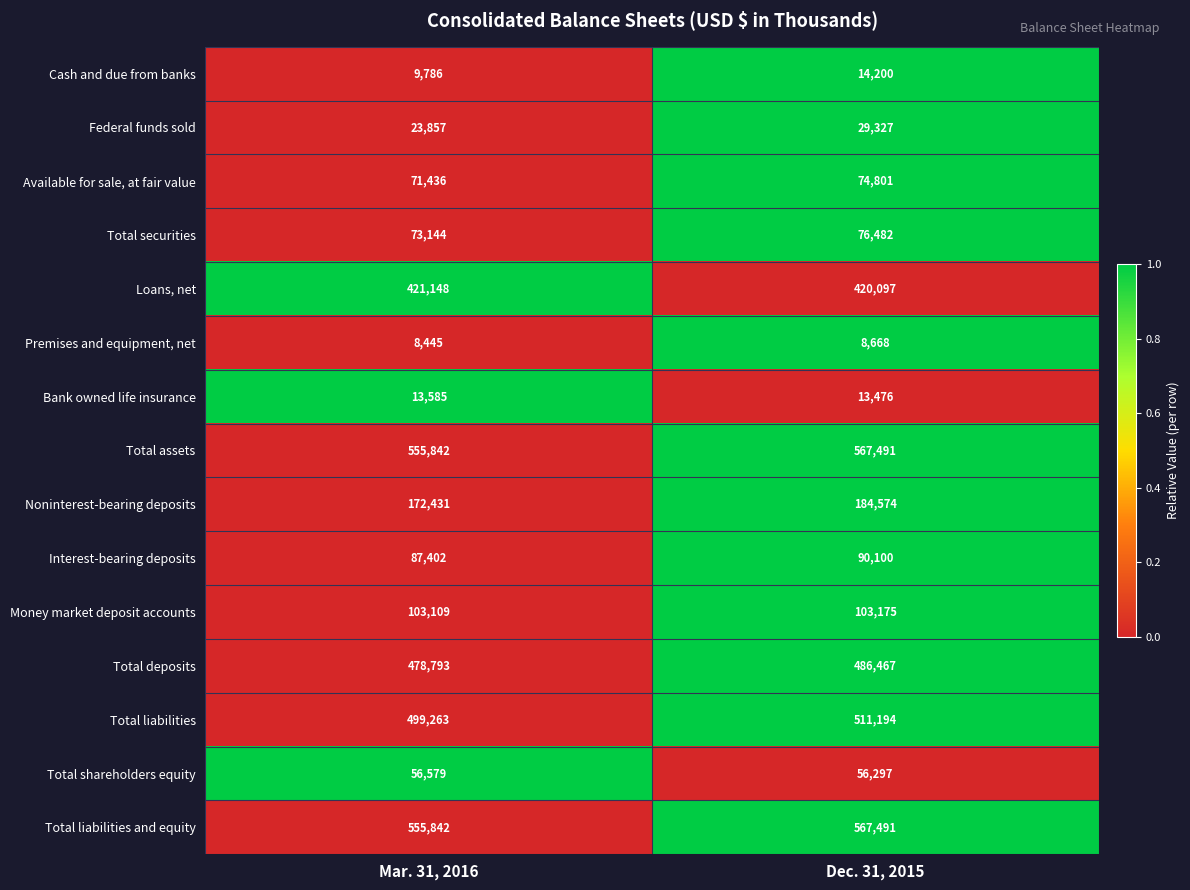

What is the difference between the Total assets values at Mar. 31, 2016 and Dec. 31, 2015?

11649